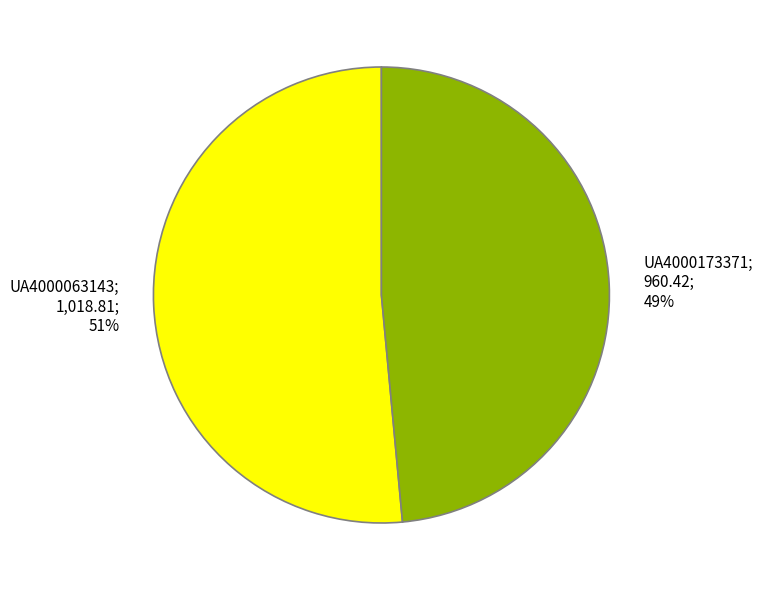

Is there a majority slice in this chart?

Yes